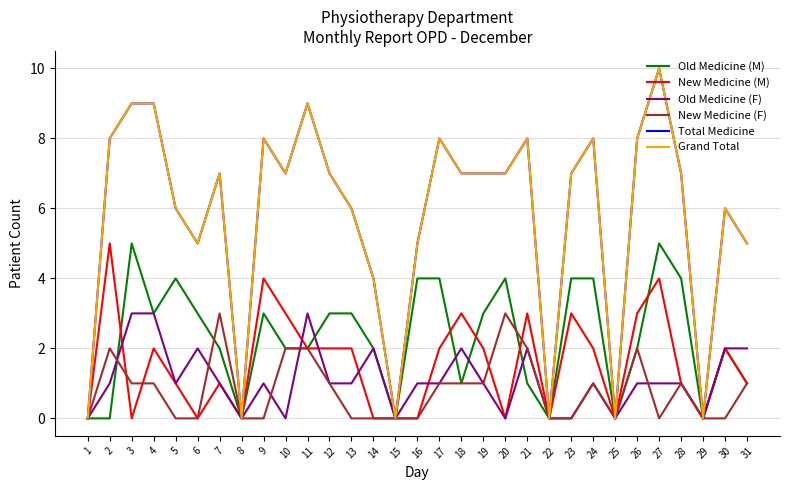

What is the sum of the Grand Total values at 27 and 14?

14